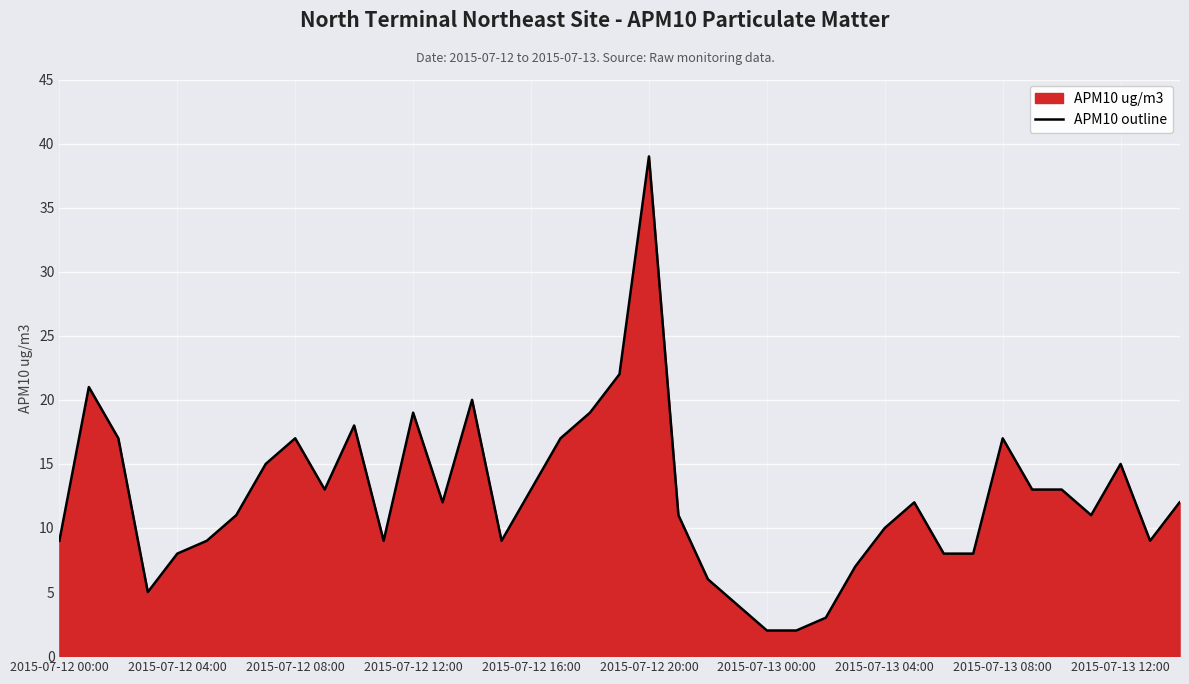

What is the difference between the second highest and minimum values?

20